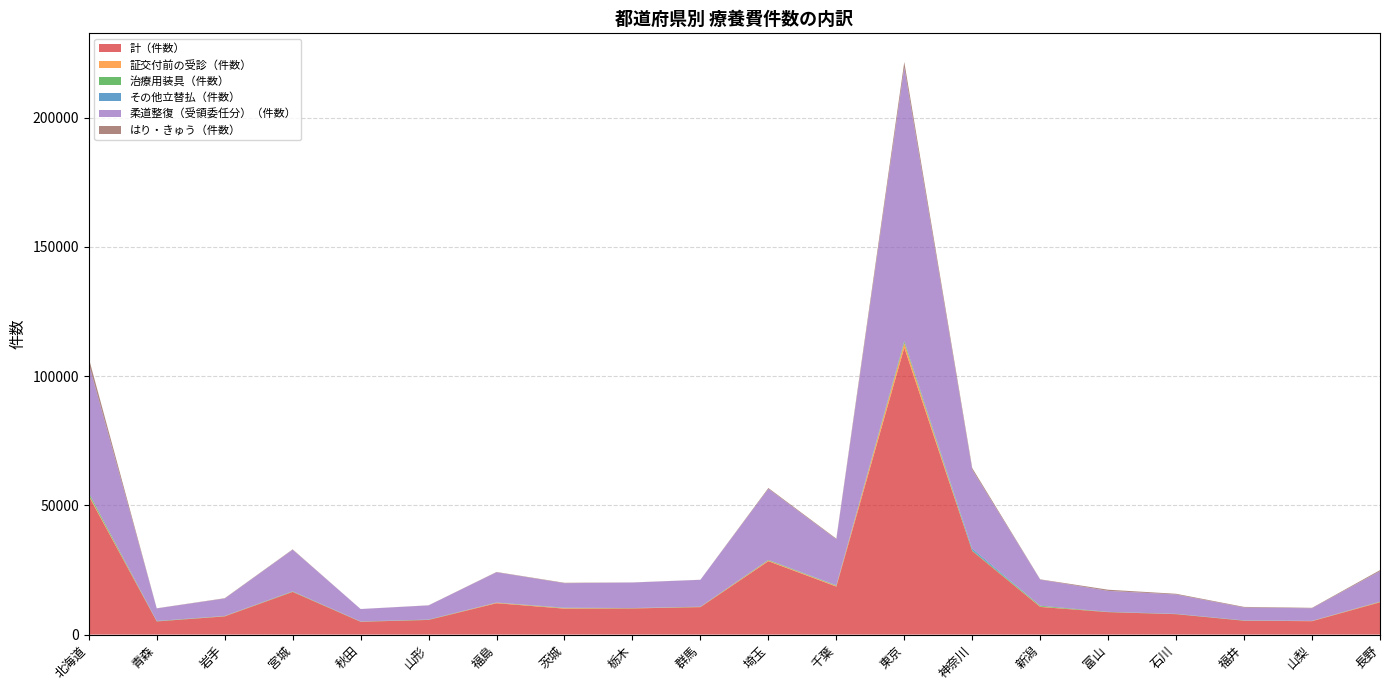

Reading left to right, transcribe all the data shown in this chart.

計（件数）: 53602	5087	7038	16501	4950	5666	12134	10027	10105	10620	28388	18576	110965	32311	10691	8676	7893	5356	5181	12497
証交付前の受診（件数）: 424	1	63	47	24	11	157	180	62	55	249	254	1768	18	134	7	2	3	58	121
治療用装具（件数）: 750	127	92	152	75	118	85	124	74	108	227	140	728	248	319	83	83	93	58	130
その他立替払（件数）: 14	40	1	41	11	5	11	73	15	1	7	122	78	662	12	21	31	18	0	5
柔道整復（受領委任分）（件数）: 49979	4870	6749	16078	4815	5475	11713	9462	9870	10391	27512	17739	105810	30503	10089	8115	7492	4996	4879	11770
はり・きゅう（件数）: 2183	41	118	147	12	46	115	163	38	29	312	270	2133	656	122	446	275	237	170	405